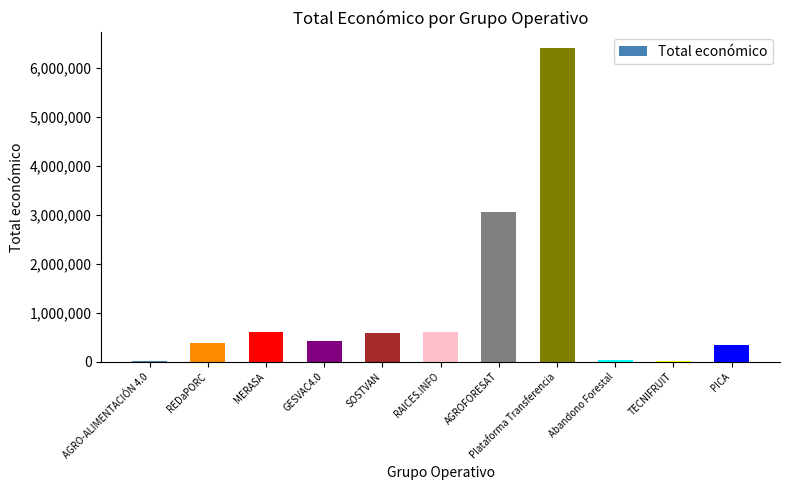

What value does the data have at REDaPORC, to the nearest 50?

385550